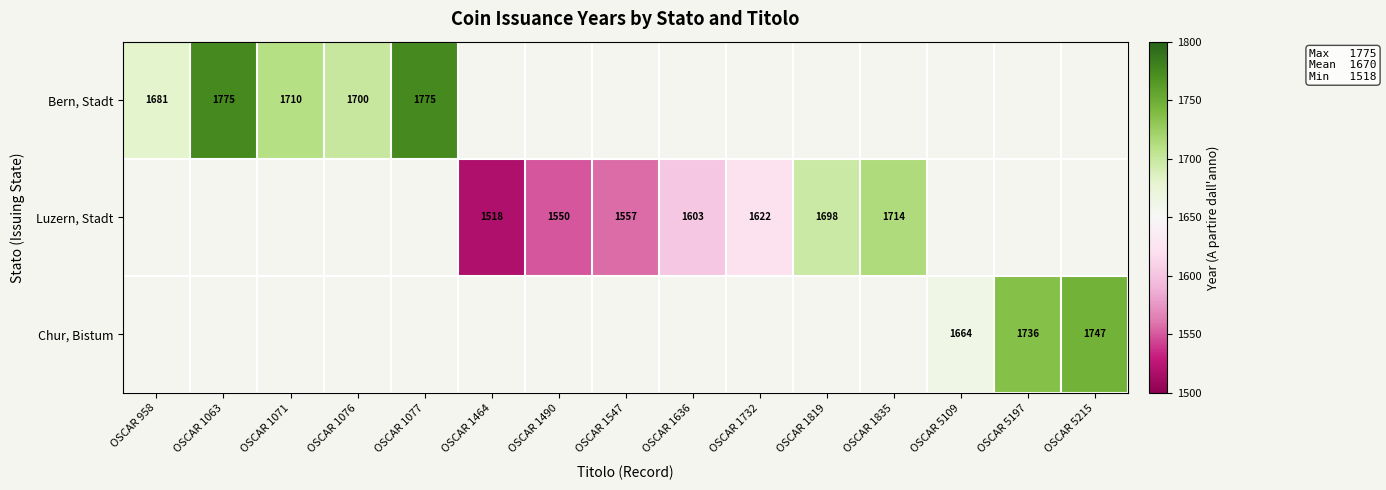

True or false: Luzern, Stadt has a value of 1622 at OSCAR 1732.

True